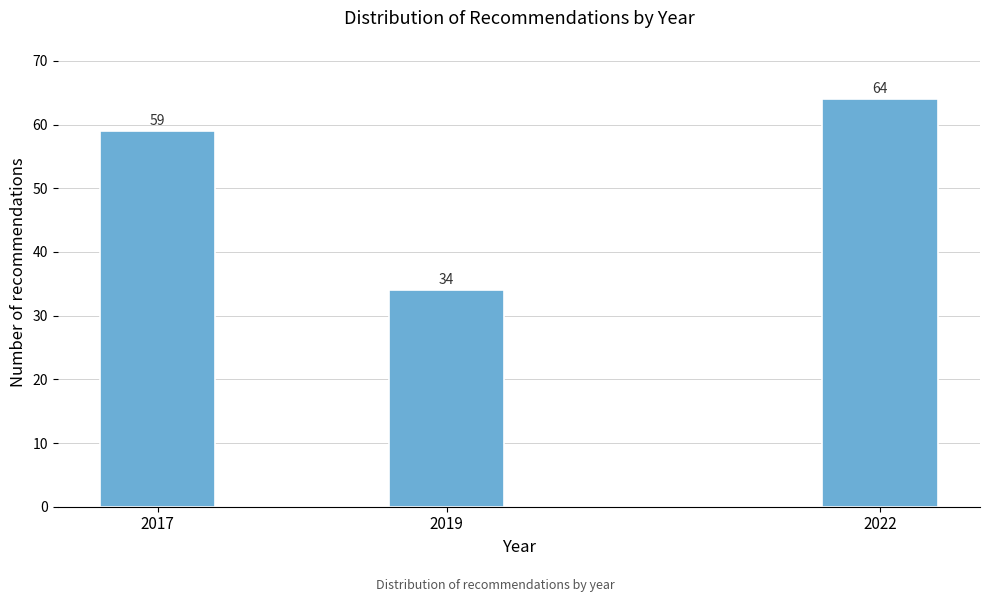

Reading left to right, extract all data points from this chart.

59	34	64